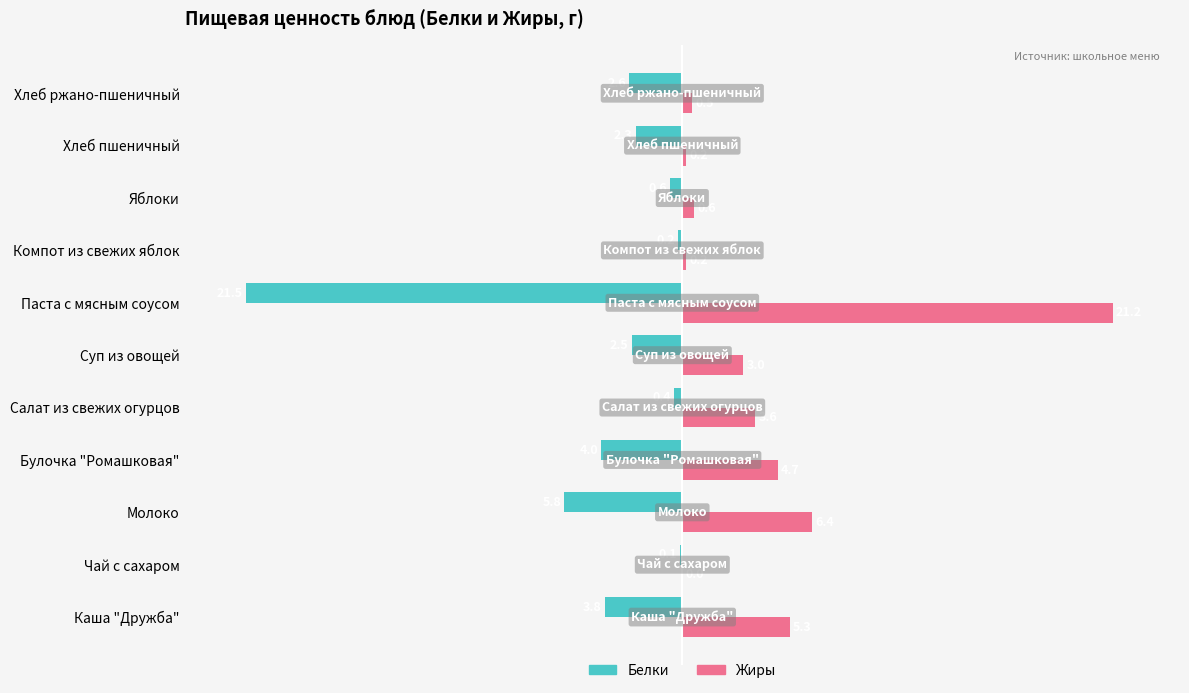

True or false: Жиры has a value of -12.5 at Чай с сахаром.

False